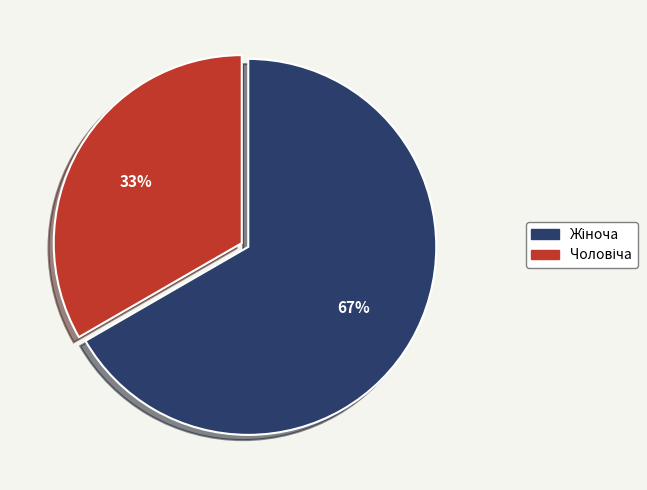

Is there any slice that represents more than half of the pie?

Yes